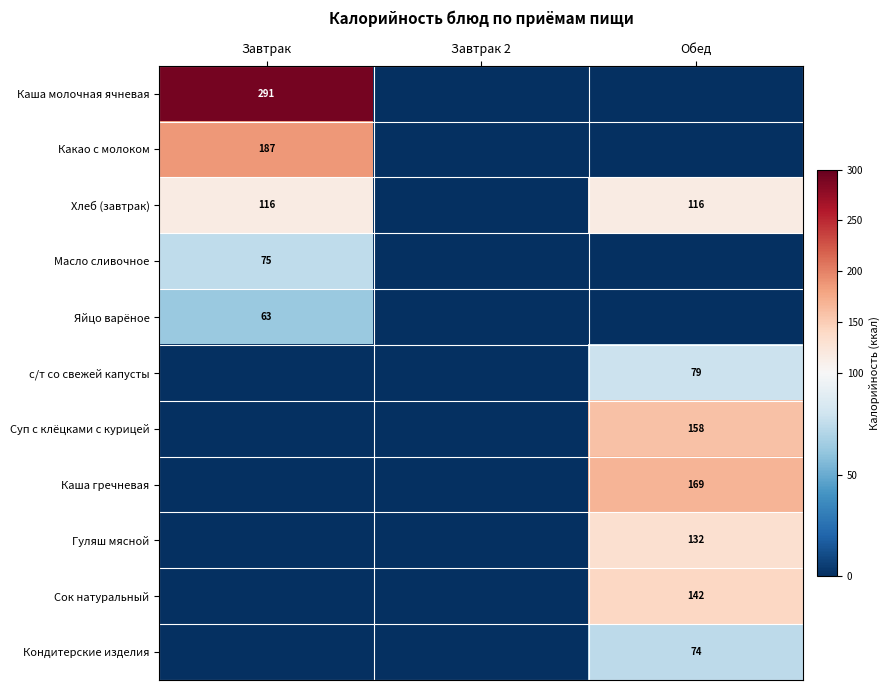

Is it true that Сок натуральный equals 142 at Обед?

True